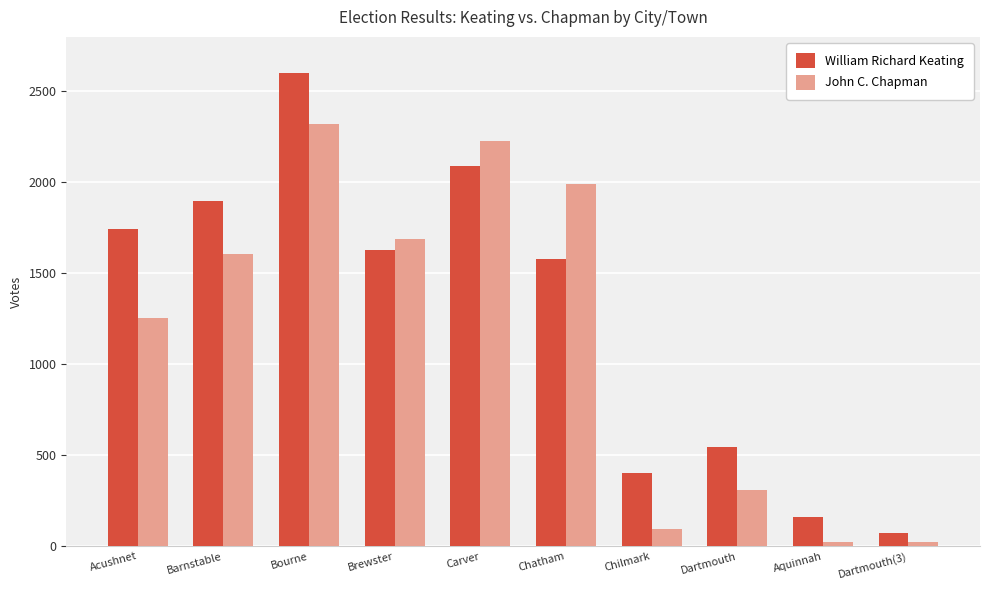

Count the number of data series in this chart.

2